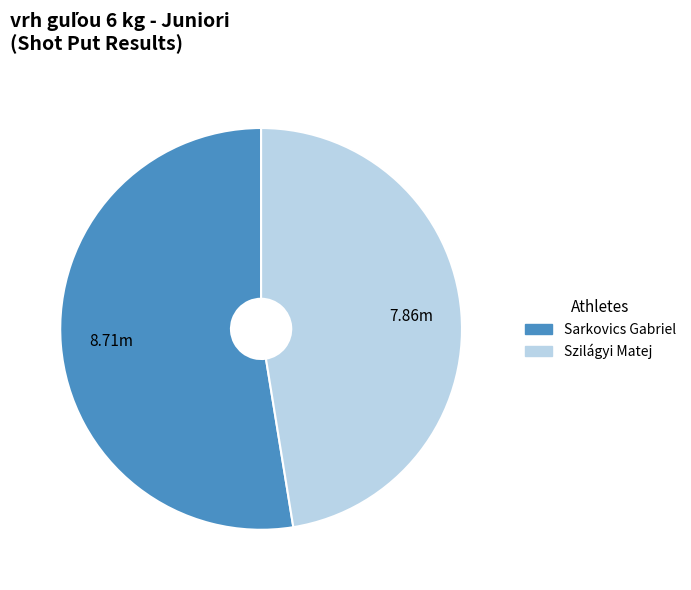

Is the sum of Szilágyi Matej and Sarkovics Gabriel greater than half?

Yes